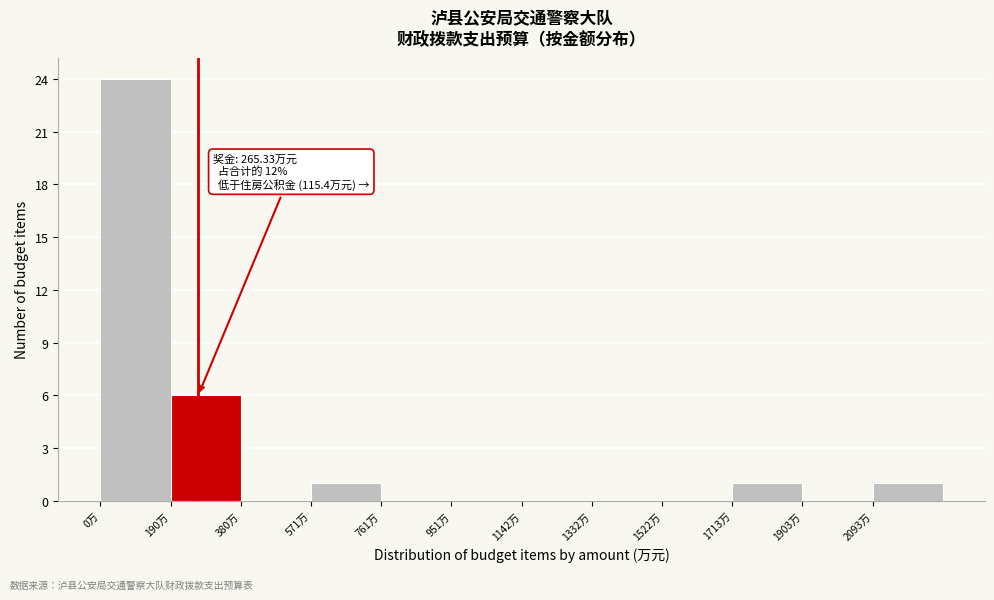

Over which range of the x-axis is the bar tallest?

0 to 200